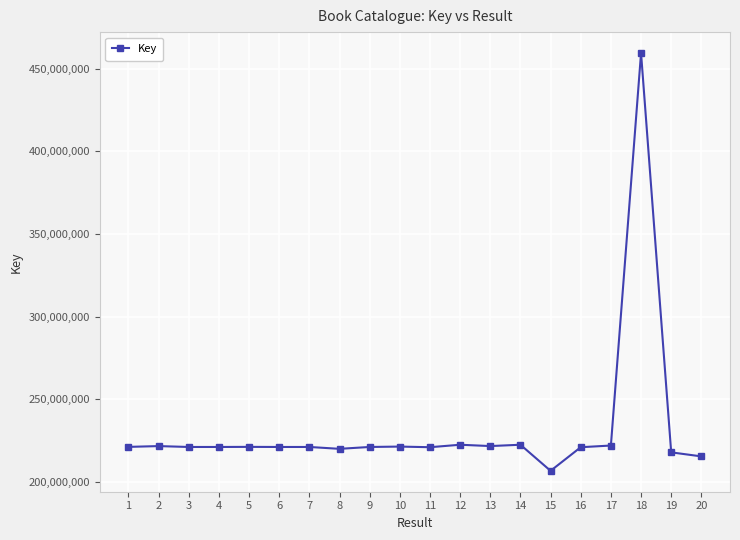

Is it true that the value at 16 is 88767075?

False